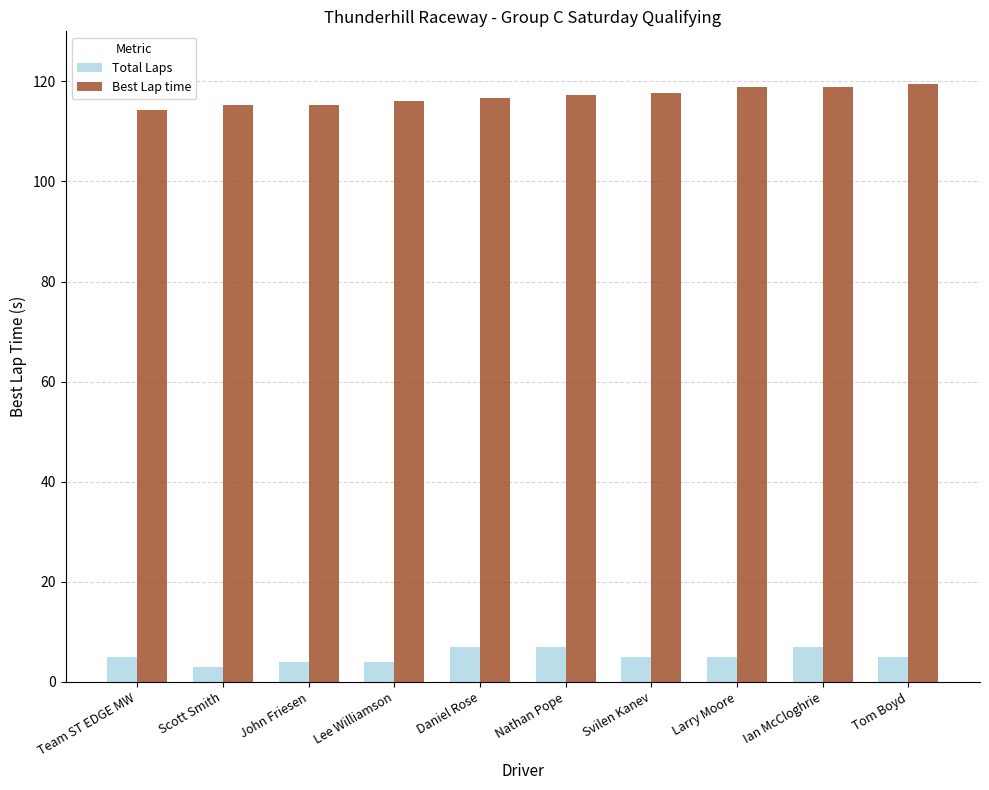

What is the approximate value of Best Lap time at Nathan Pope?

117.2